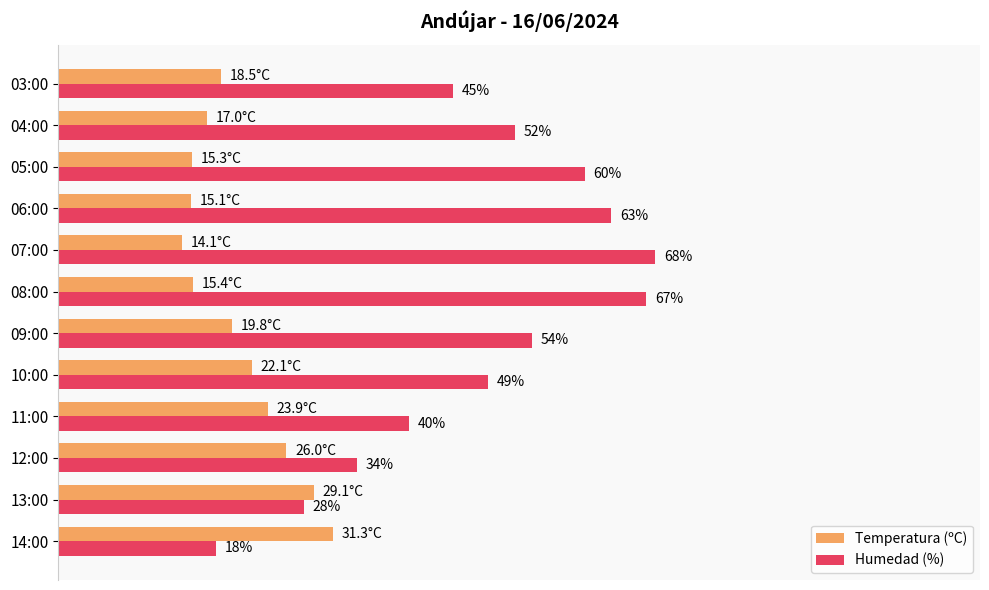

List the series in order of their peak value, lowest first.

Temperatura (ºC), Humedad (%)